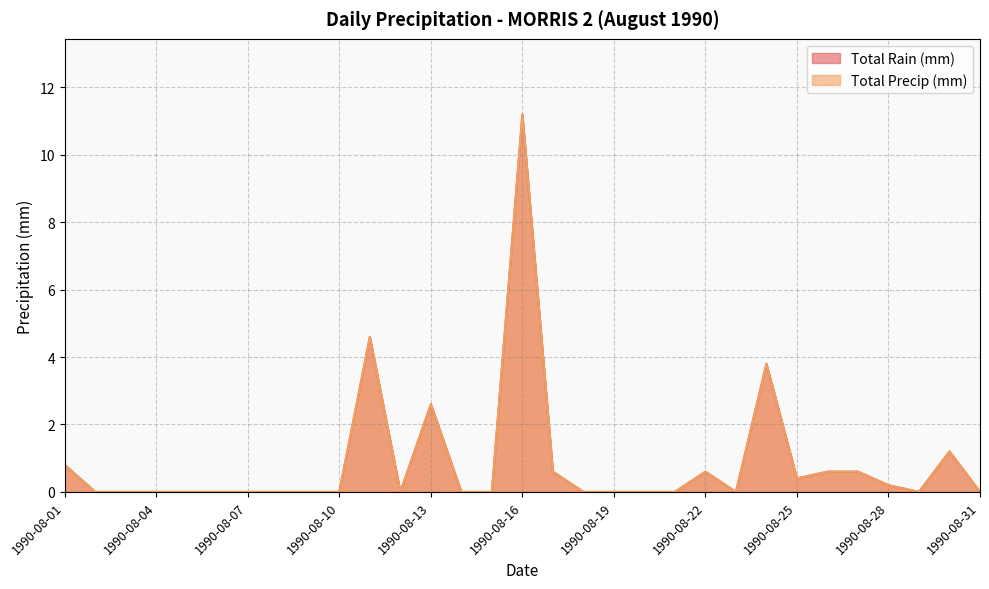

What is the highest value of the Total Precip (mm) series?

11.2